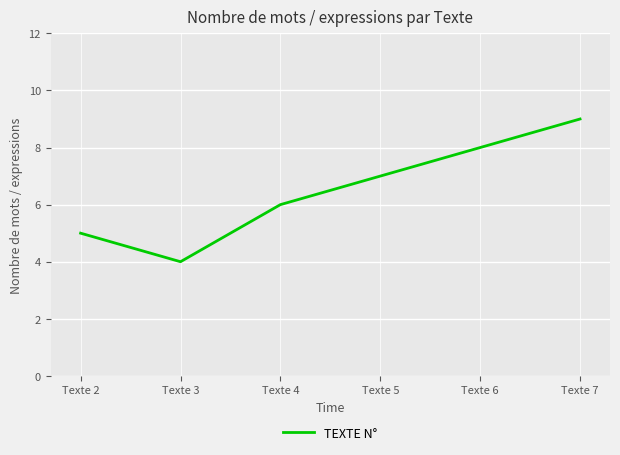

What is the smallest value displayed?

4